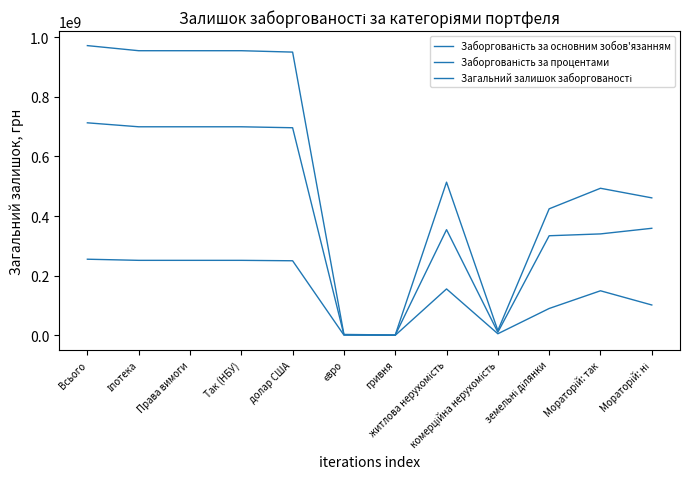

What is the approximate value of Загальний залишок заборгованості at земельні ділянки?

424290148.1